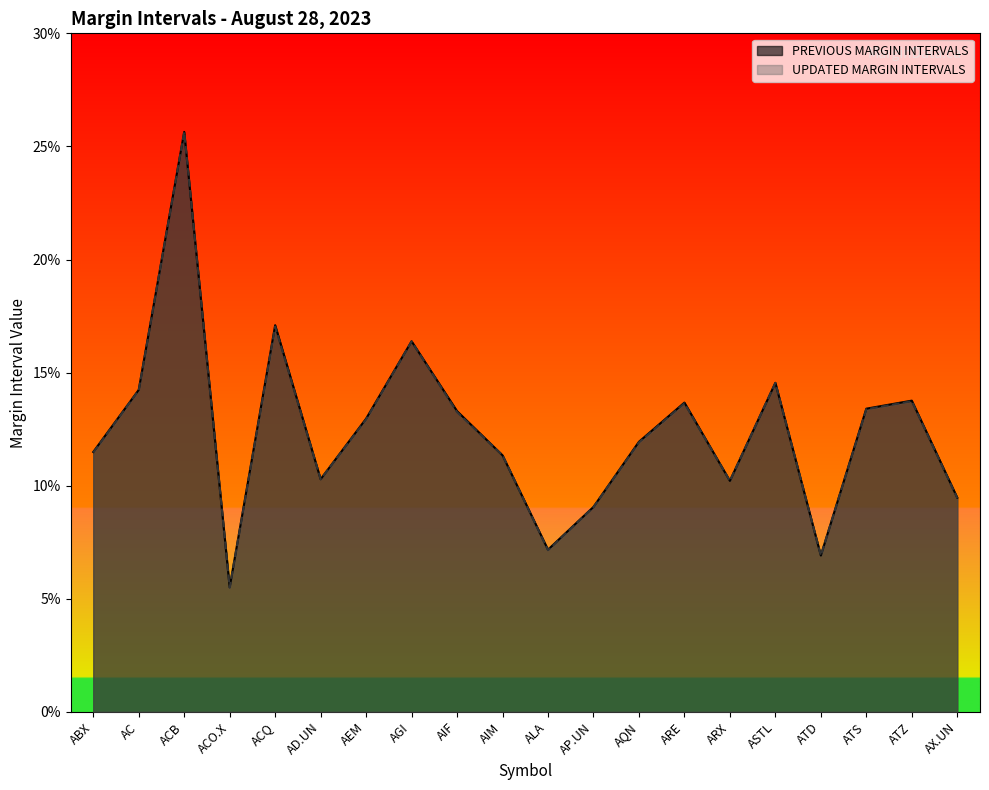

What is the value of the PREVIOUS MARGIN INTERVALS point at the 5th from the left?

0.2